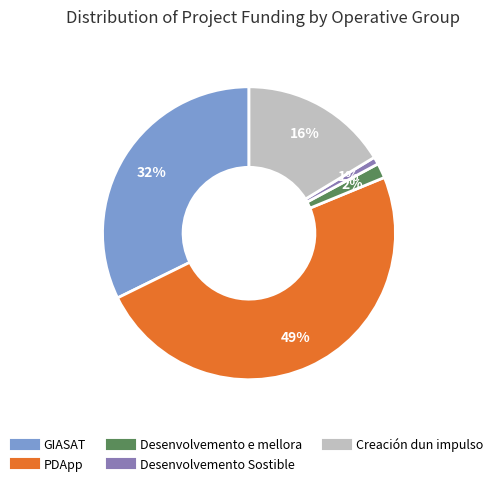

Combined, do Desenvolvemento e mellora and PDApp account for over 50%?

Yes